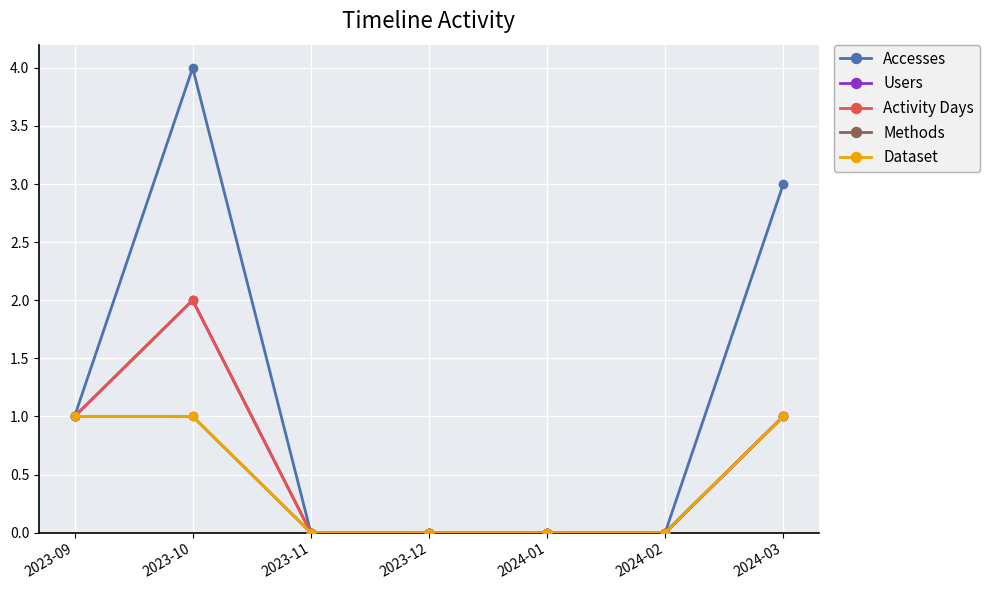

Which series has the widest spread of values?

Accesses